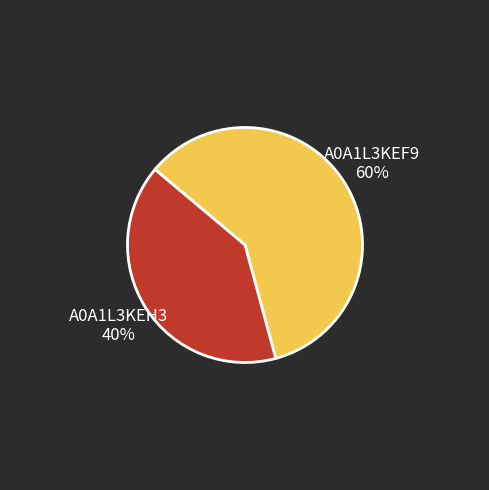

To the nearest percent, what percentage of the pie is A0A1L3KEH3?

40%